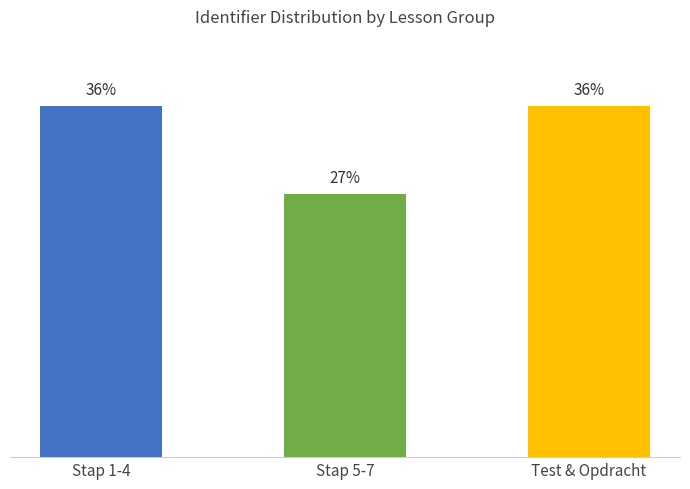

Which label corresponds to the smallest value in the chart?

Stap 5-7